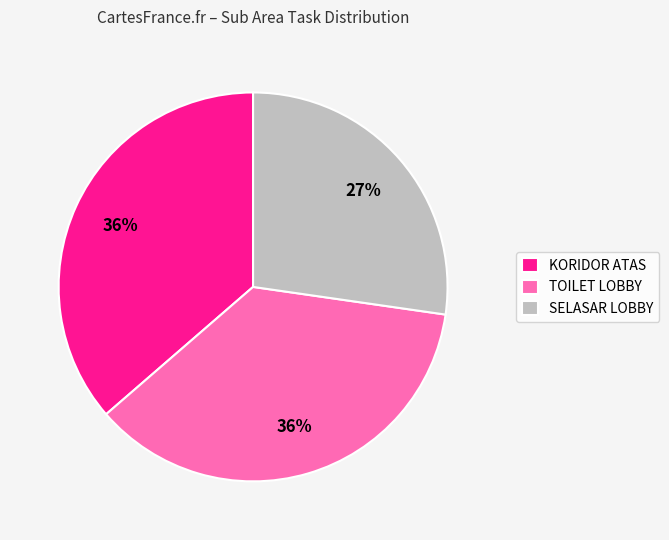

Is it true that SELASAR LOBBY is 27% of the pie?

True